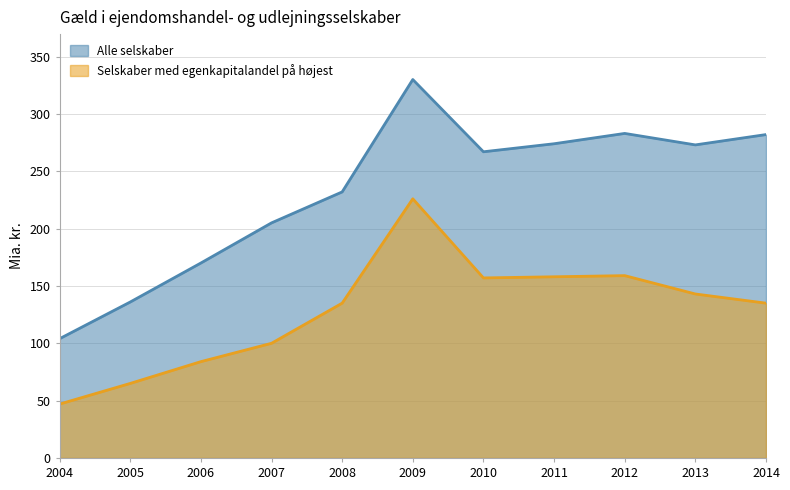

What is the value of the Selskaber med egenkapitalandel på højest point at the 5th from the left?

135